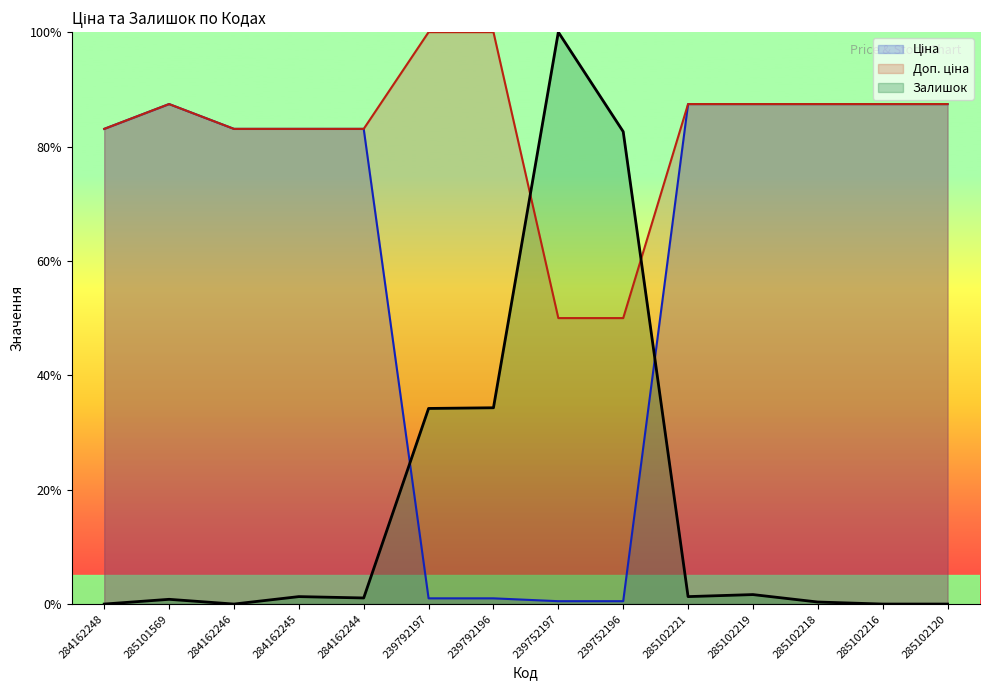

How many data points in Доп. ціна are above 87?

8